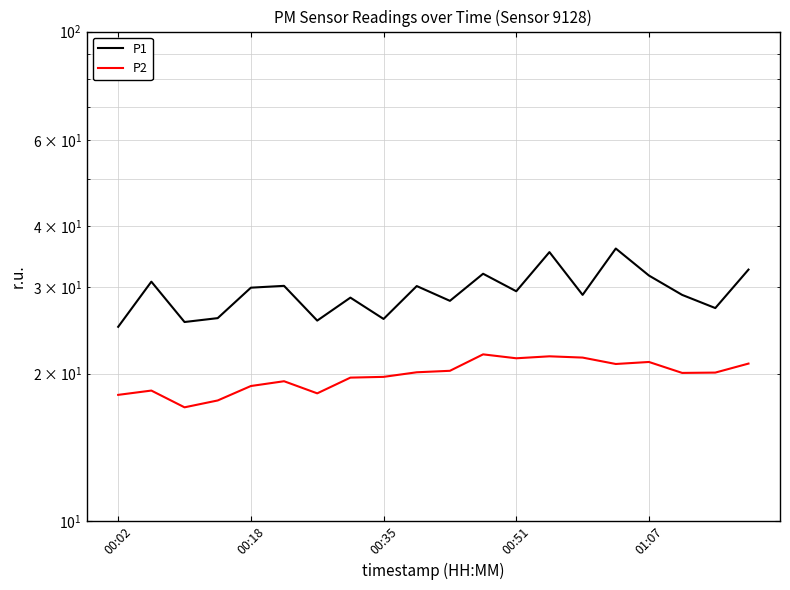

What are all the series names shown in the legend?

P1, P2